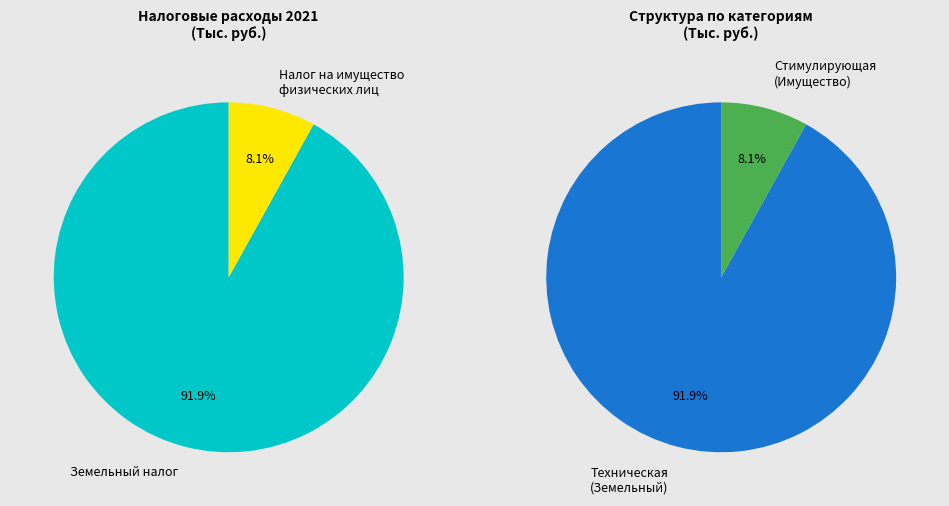

Count the number of slices in the pie.

2